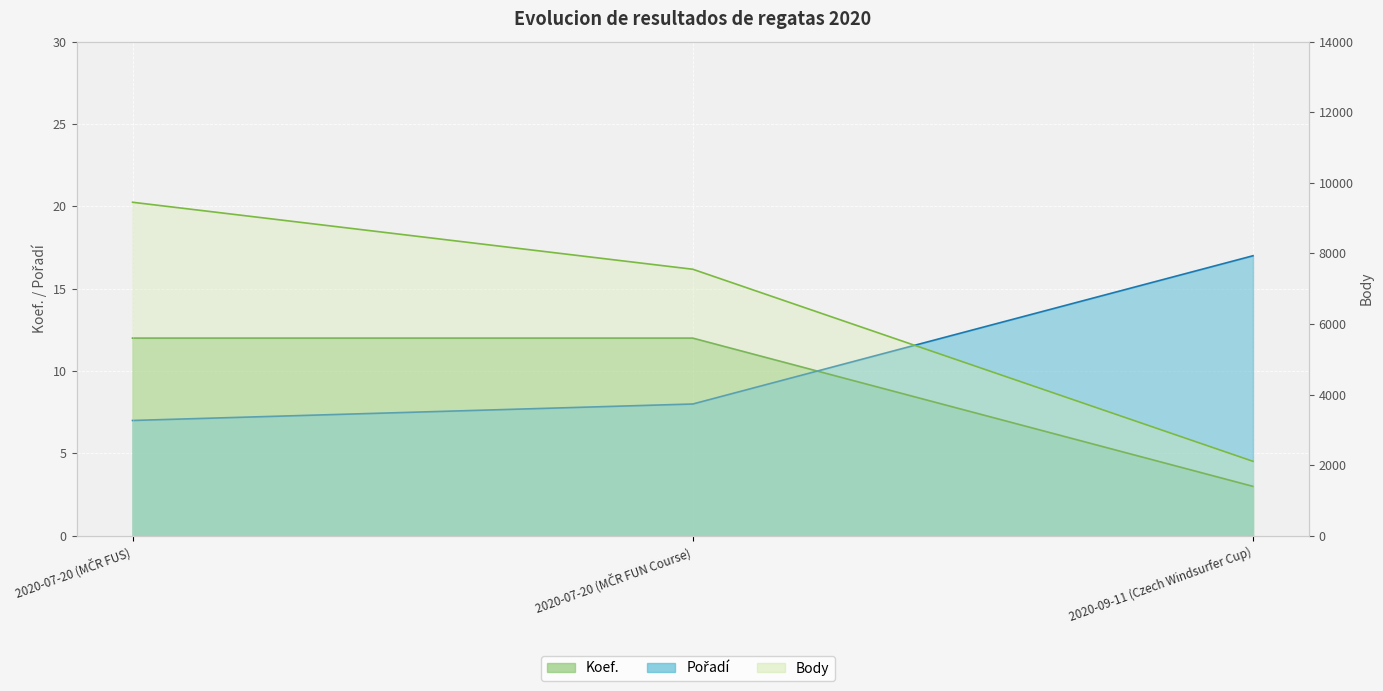

What is the smallest value displayed?

3